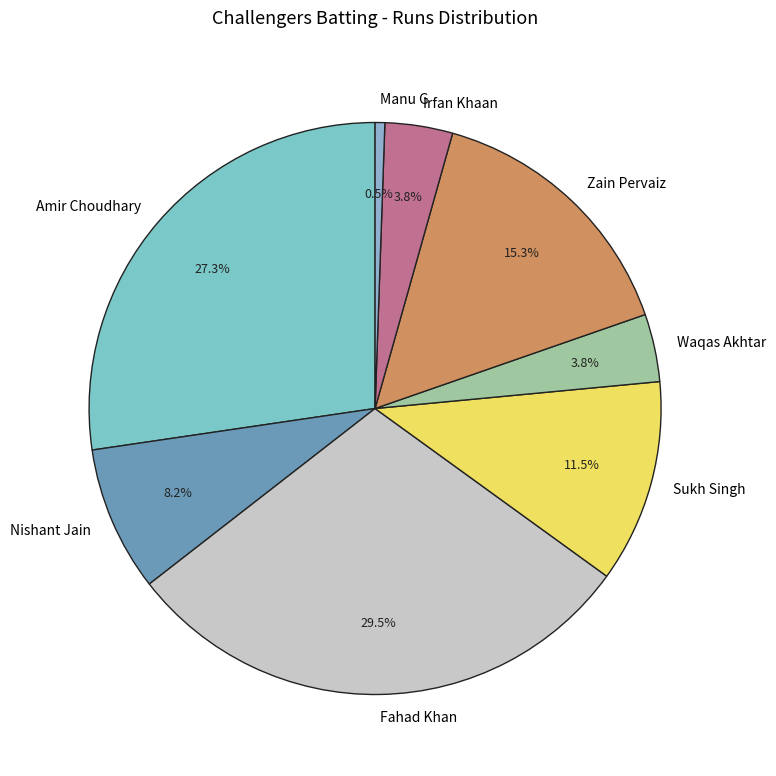

Which category has the biggest portion of the pie?

Fahad Khan